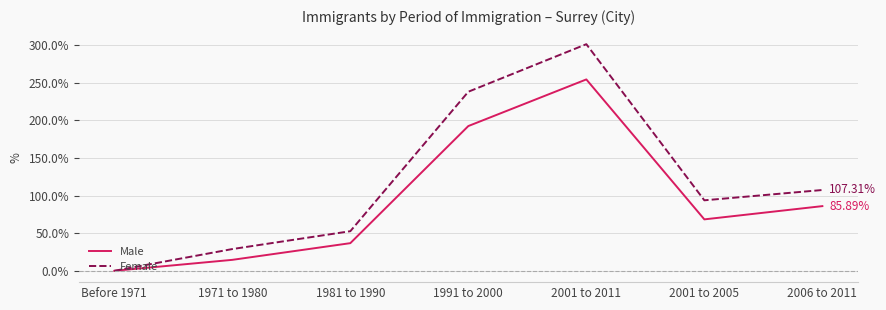

True or false: Female has more than 2 points higher than both neighbors.

False